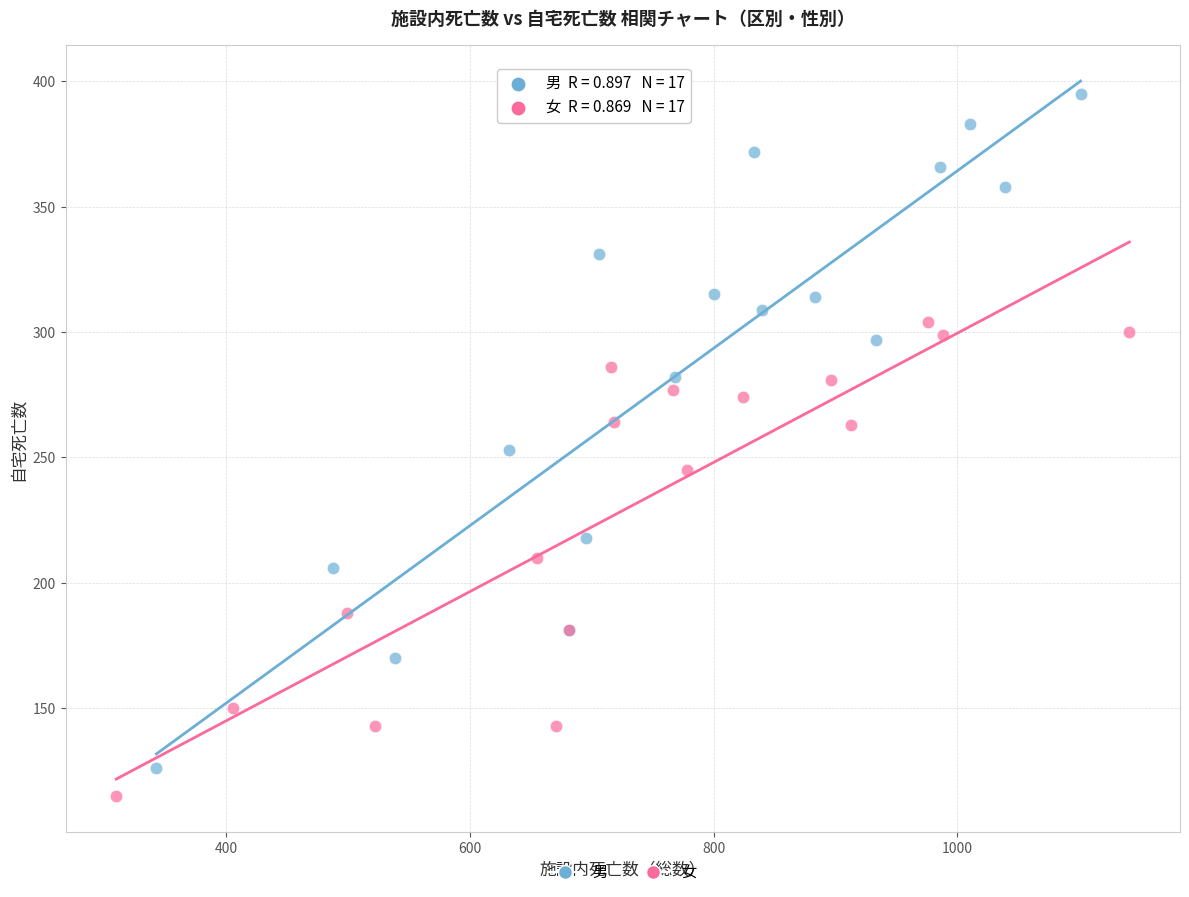

Which series has the widest spread of Y values?

男